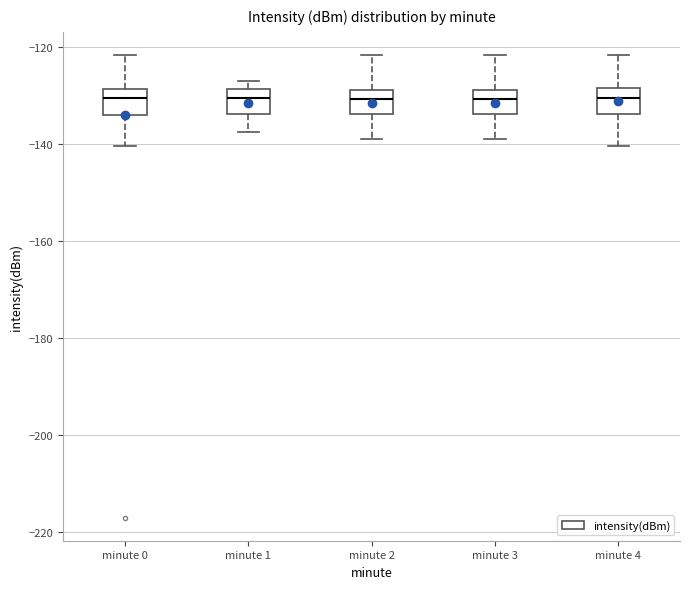

Reading left to right, transcribe this box plot: for each box, give where its median line is, the range the box spans, and where its two whiskers end, as read against the y-axis. The values are not printed on the chart, so give them approximately, as read against the axis.

minute 0: median -130, box -134 to -128, whiskers -140 to -122
minute 1: median -130, box -134 to -128, whiskers -138 to -128 (just above the box's upper edge)
minute 2: median -130, box -134 to -128, whiskers -138 to -122
minute 3: median -130, box -134 to -128, whiskers -138 to -122
minute 4: median -130, box -134 to -128, whiskers -140 to -122